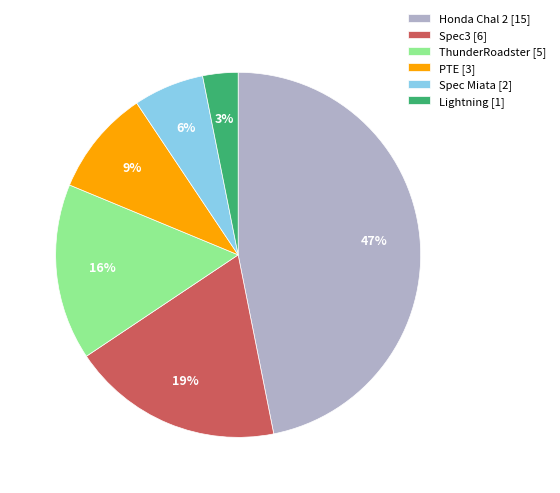

Which has a higher value, Spec3 [6] or Honda Chal 2 [15]?

Honda Chal 2 [15]